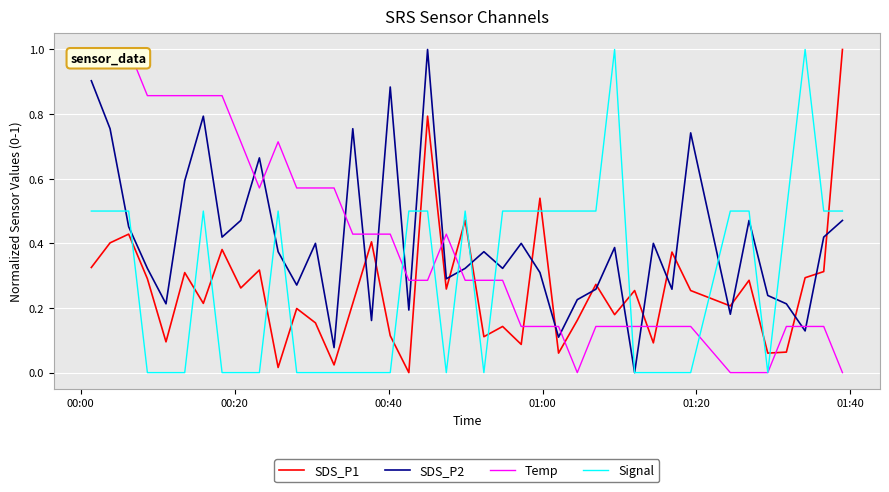

True or false: Signal and Temp cross at least once.

True